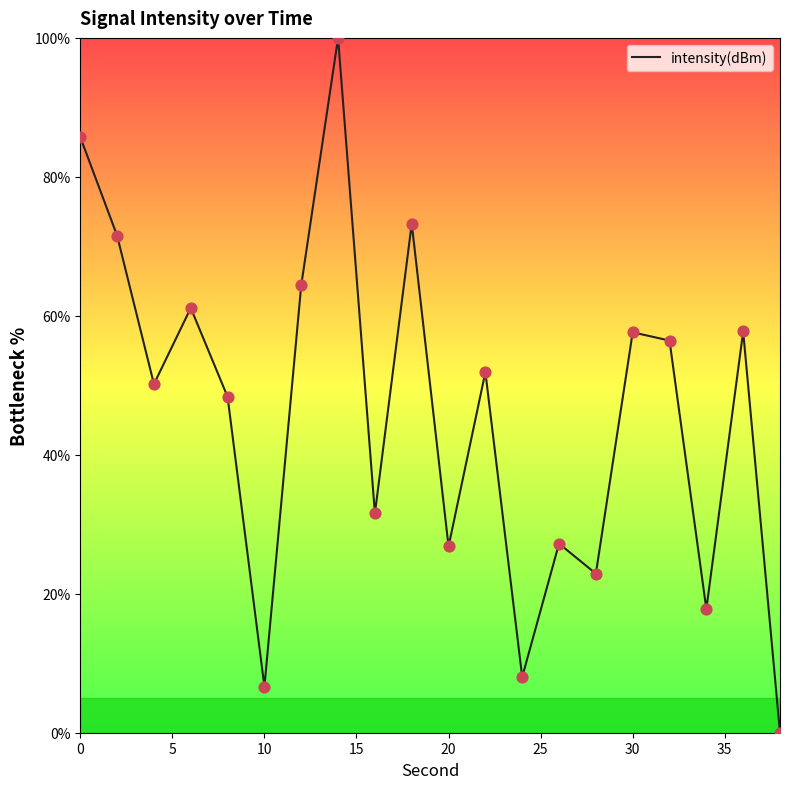

What is the greatest value displayed?

100.0